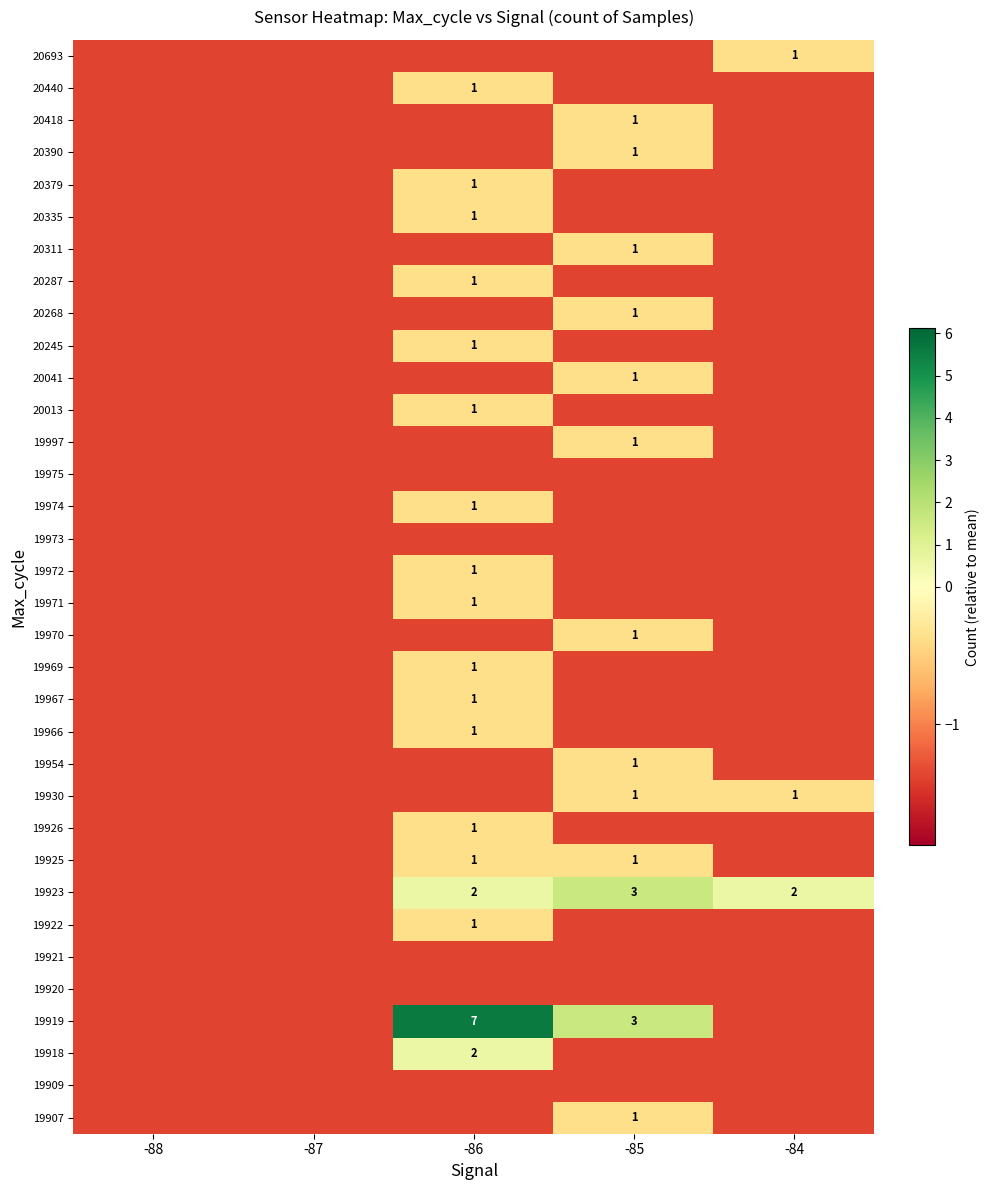

Which has a higher value, -86 or -84?

-86